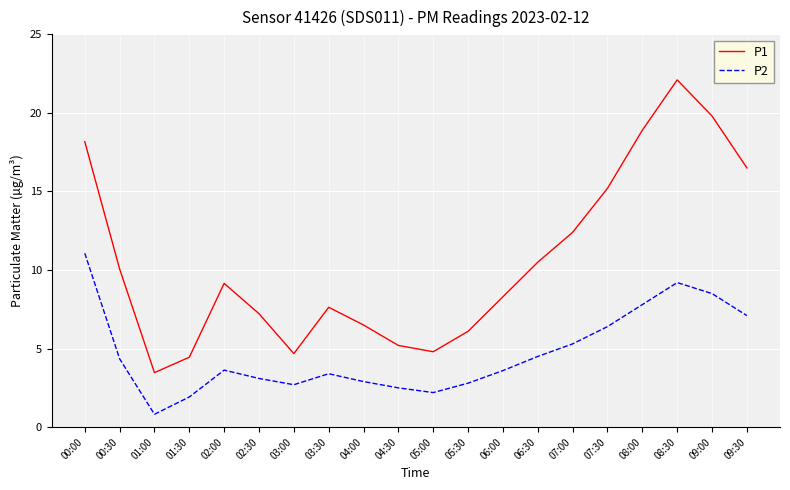

What position from the right is 03:30?

13